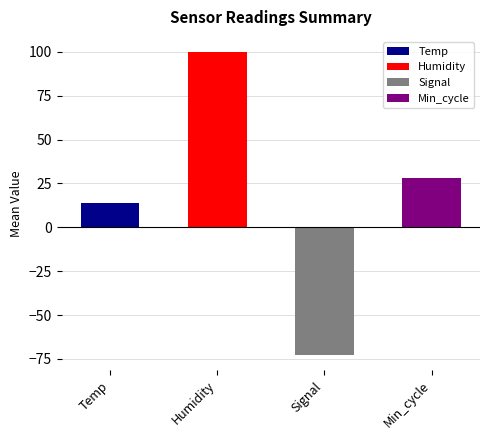

Rank the series by their maximum value, from highest to lowest.

Humidity, Min_cycle, Temp, Signal